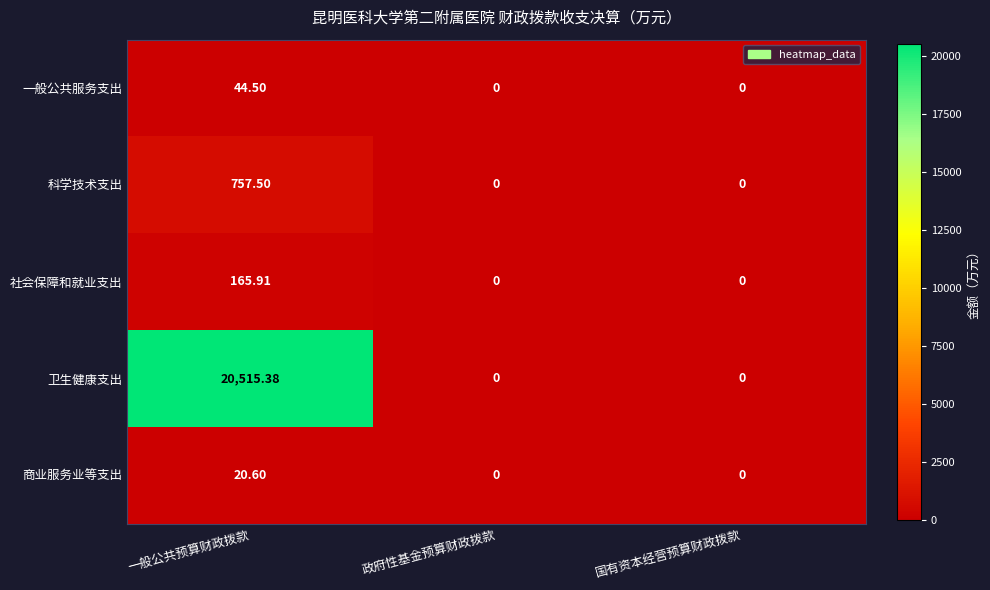

Which series has the widest spread of values?

卫生健康支出